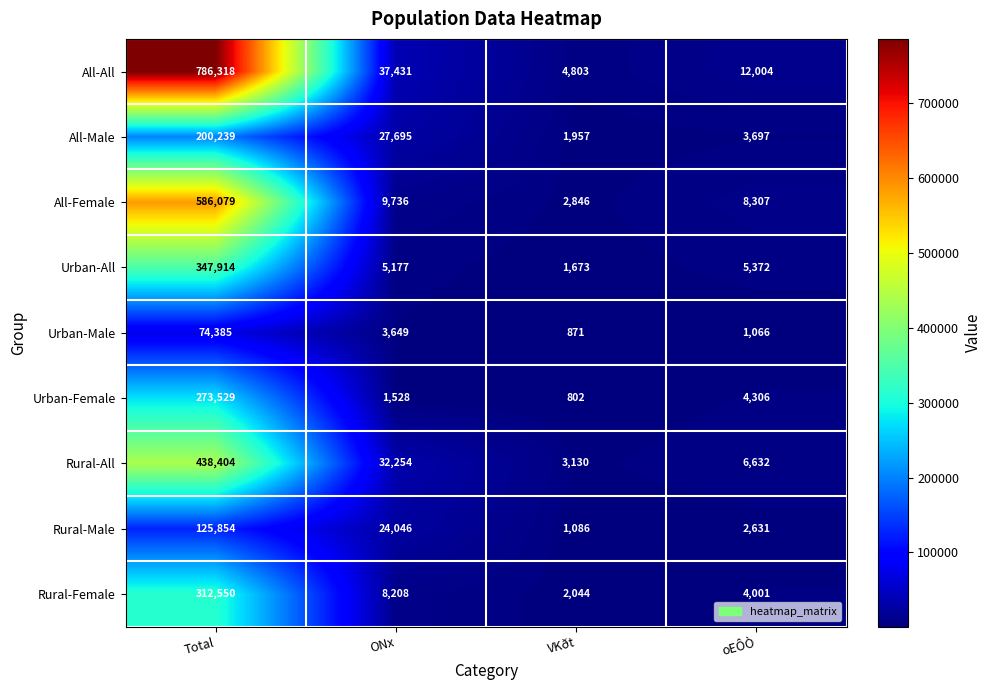

Is it true that Urban-Female equals 95465 at Total?

False